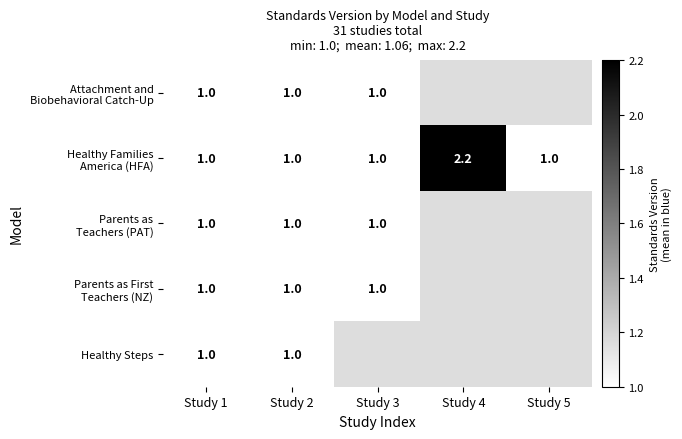

The value of Healthy Steps at Study 1 is 1.0. True or false?

True